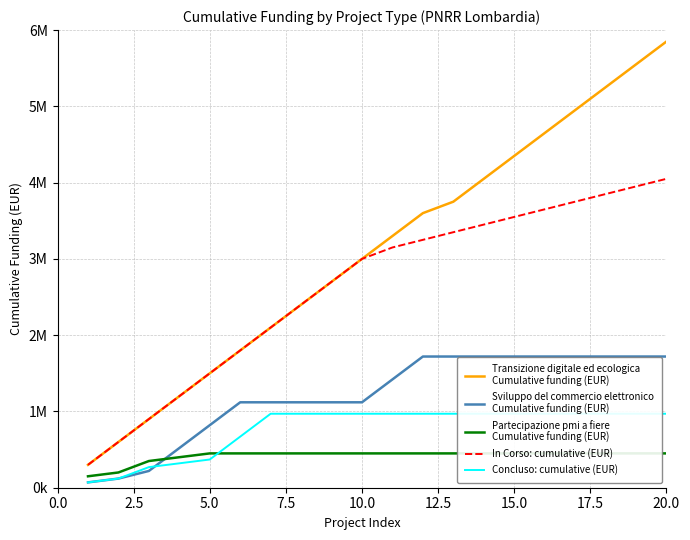

True or false: Partecipazione pmi a fiere
Cumulative funding (EUR) has a value of 197071 at 10.

False